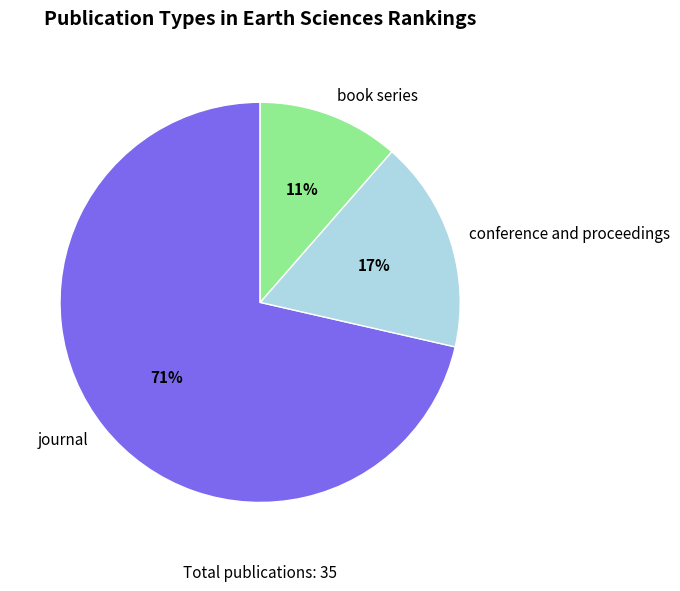

How many segments does this pie chart have?

3